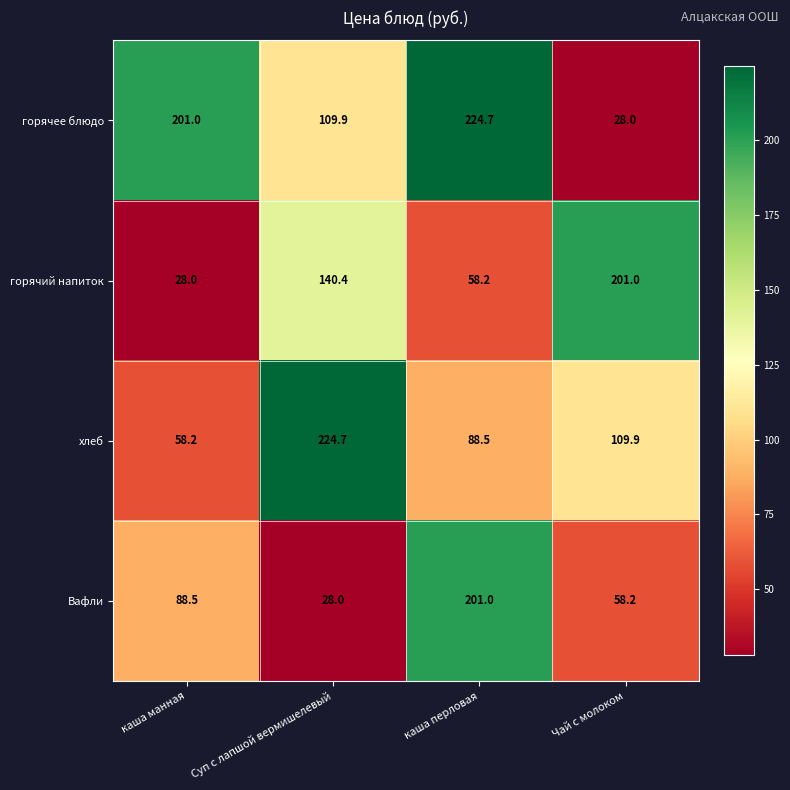

Rank the series by their average value, from highest to lowest.

горячее блюдо, хлеб, горячий напиток, Вафли